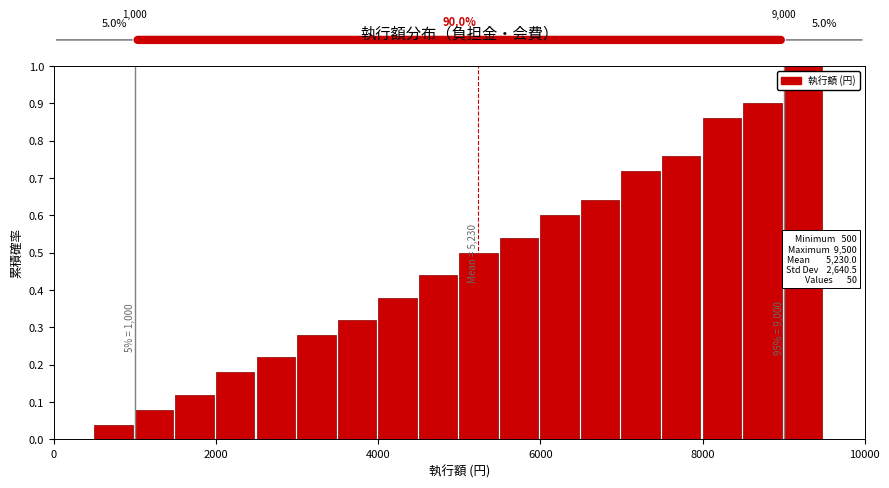

Read against the x-axis, roughly where is the centre of the tallest bar?

9200